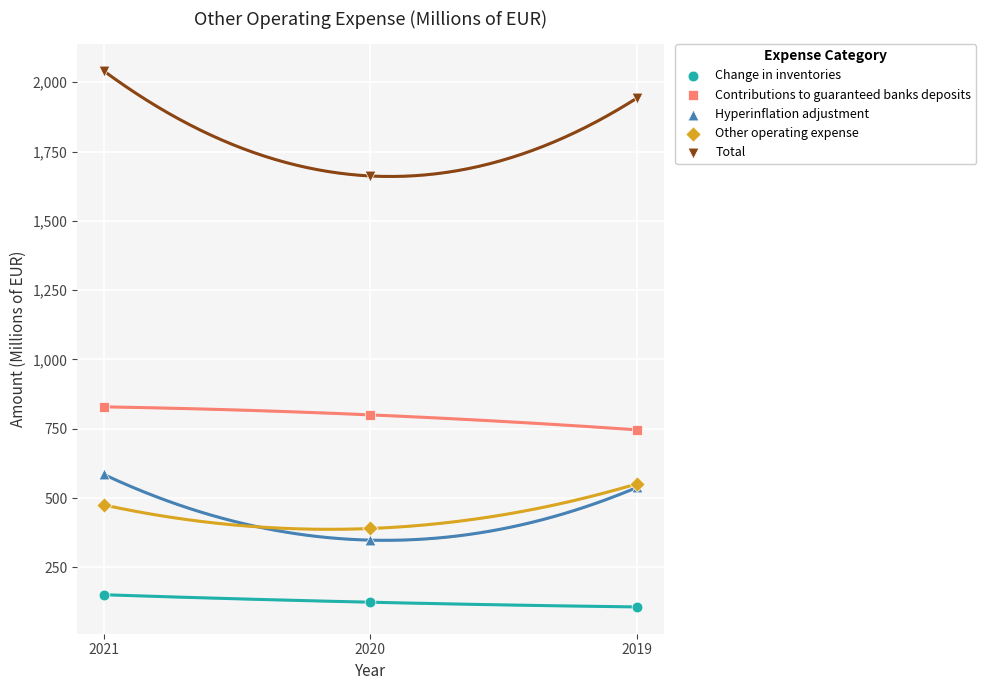

Which series has the largest Y range (max minus min)?

Total